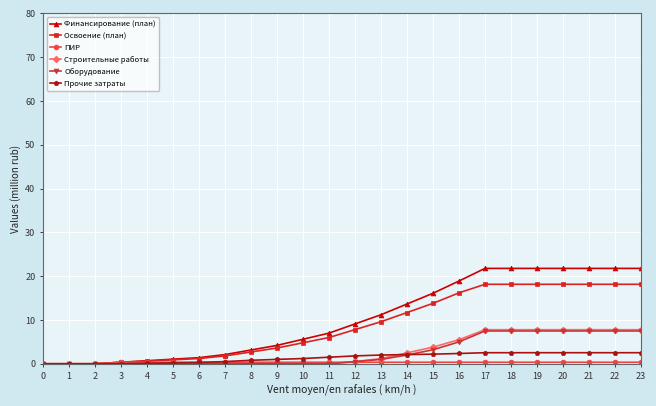

Which series changed the most between 3 and 21?

Финансирование (план)